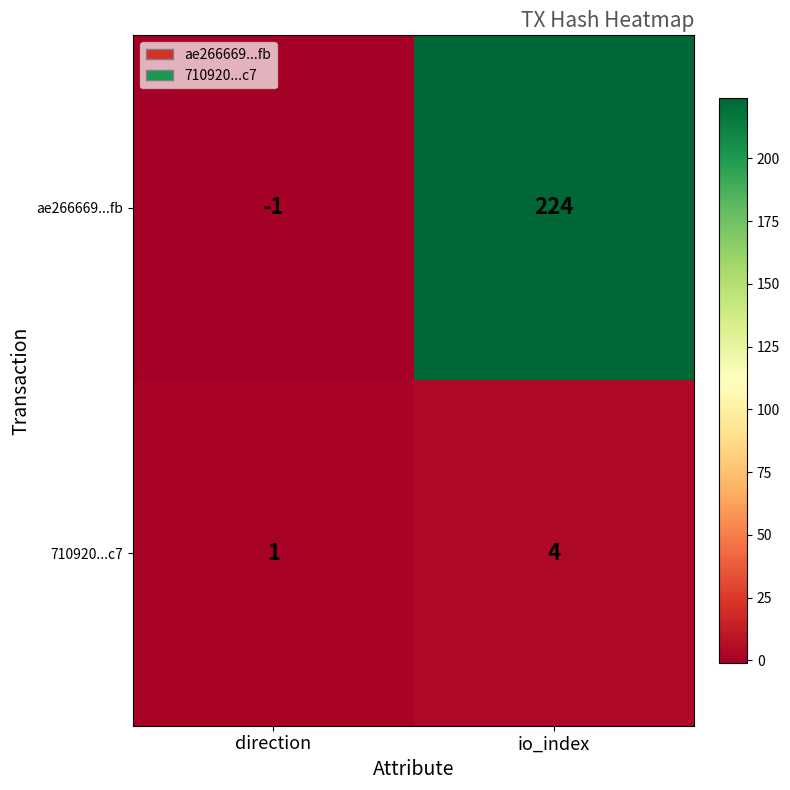

The 710920...c7 series shows 4 at io_index. True or false?

True